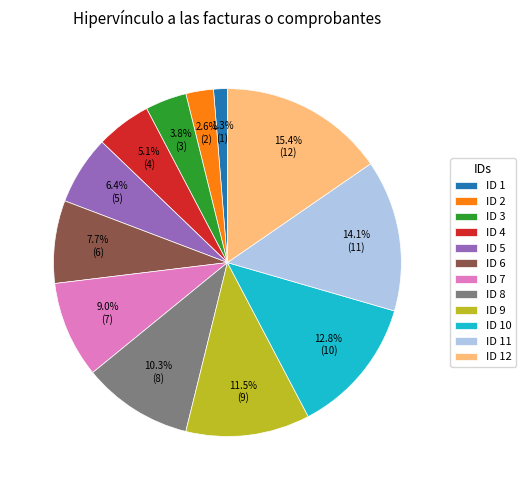

To the nearest percent, what is the average slice percentage?

8%